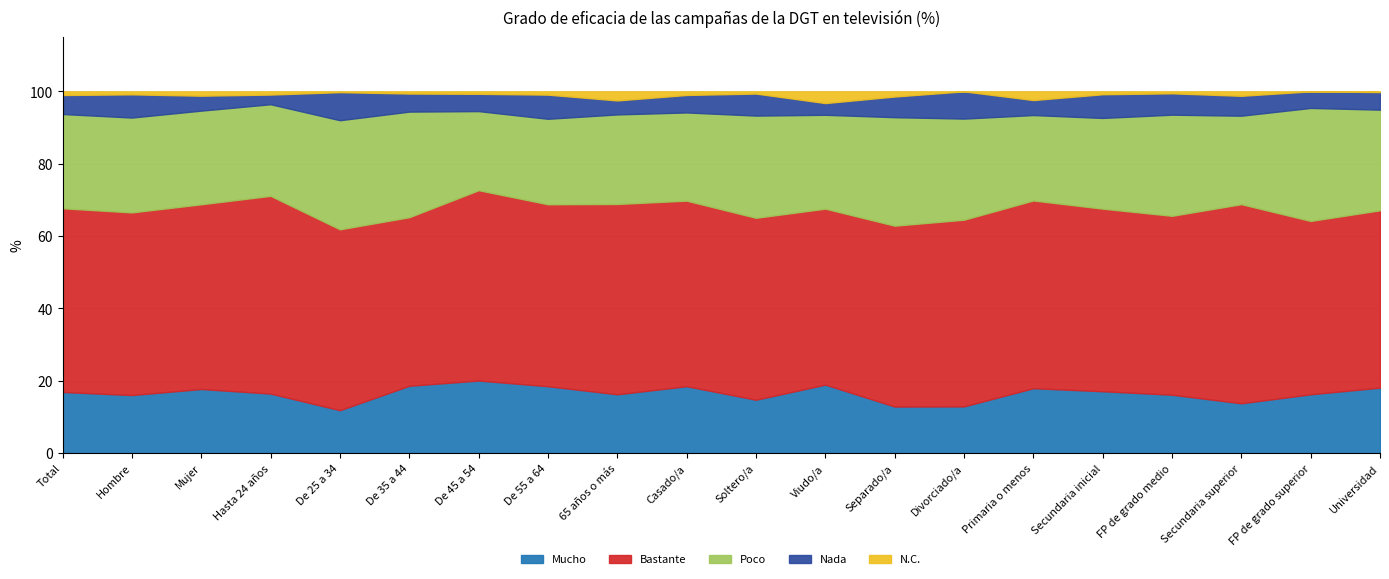

List the labels in order of Mucho value, largest first.

De 45 a 54, Viudo/a, De 35 a 44, De 55 a 64, Casado/a, Universidad, Primaria o menos, Mujer, Secundaria inicial, Total, Hasta 24 años, 65 años o más, FP de grado superior, FP de grado medio, Hombre, Soltero/a, Secundaria superior, Divorciado/a, Separado/a, De 25 a 34